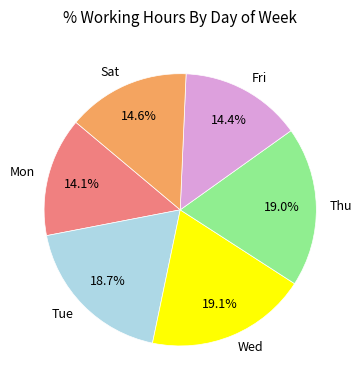

Is there a majority slice in this chart?

No